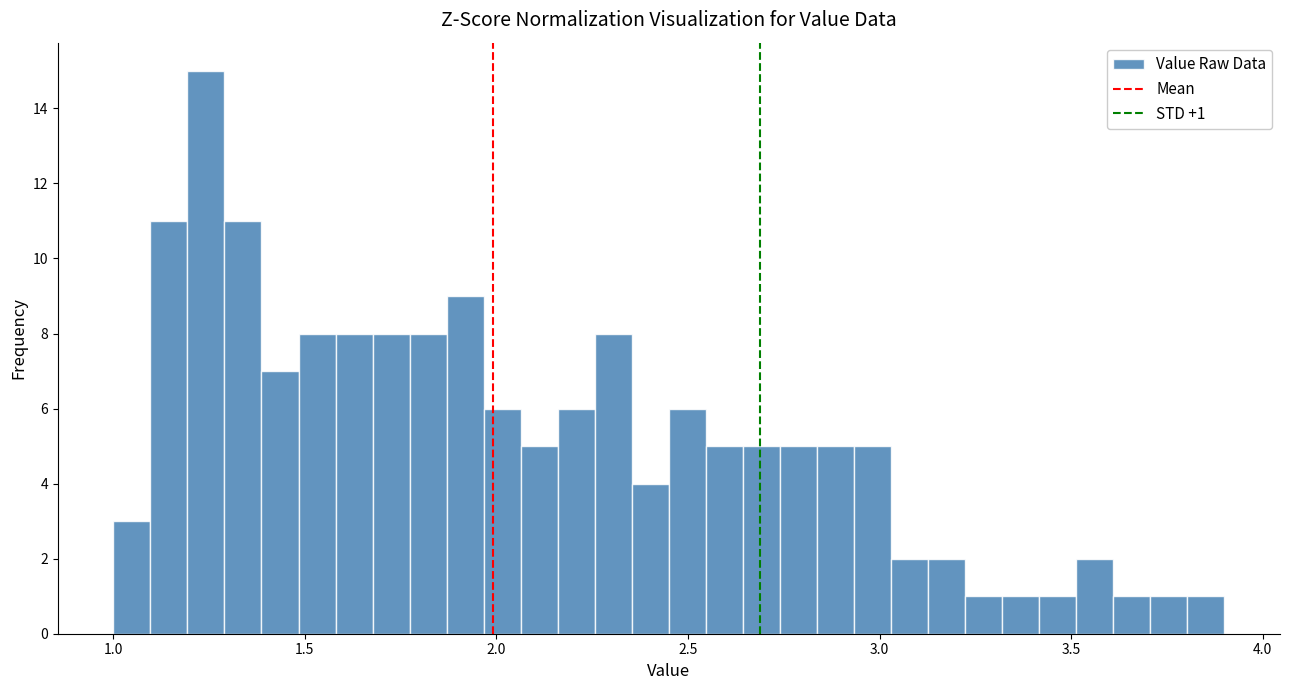

Read against the x-axis, roughly where is the centre of the tallest bar?

1.25